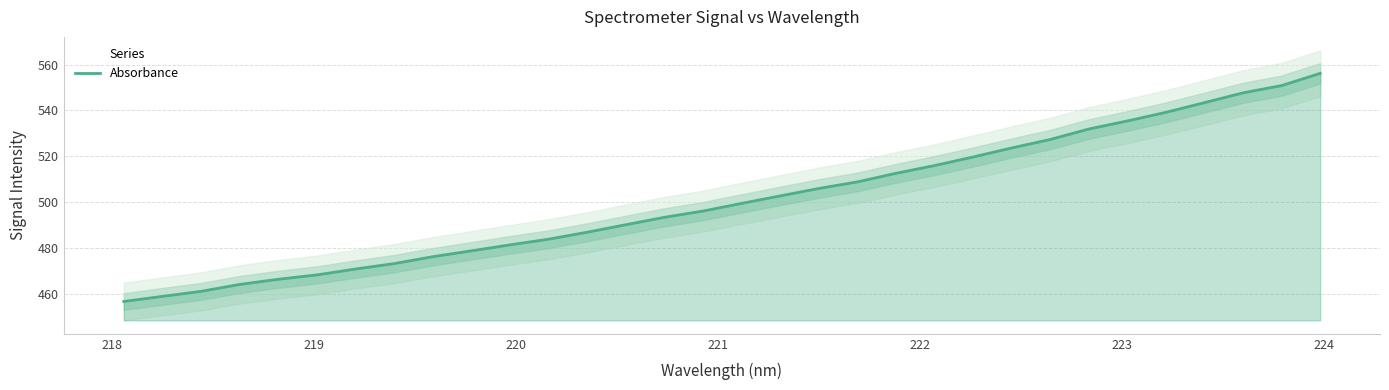

What is the maximum value for Absorbance?

556.2